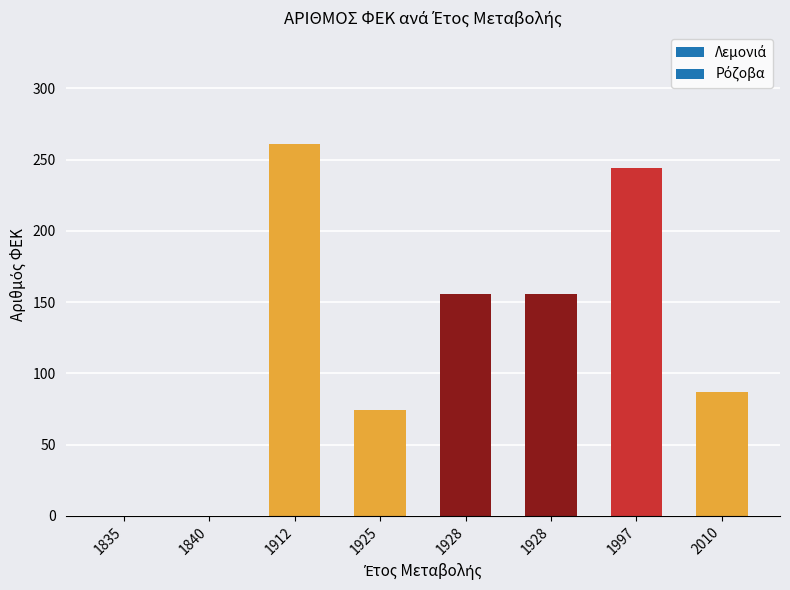

Are the bars horizontal?

No